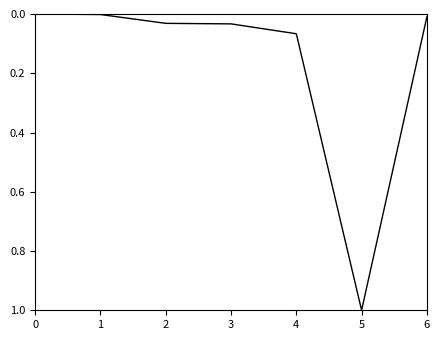

True or false: the data has more than 2 interior local peaks.

False